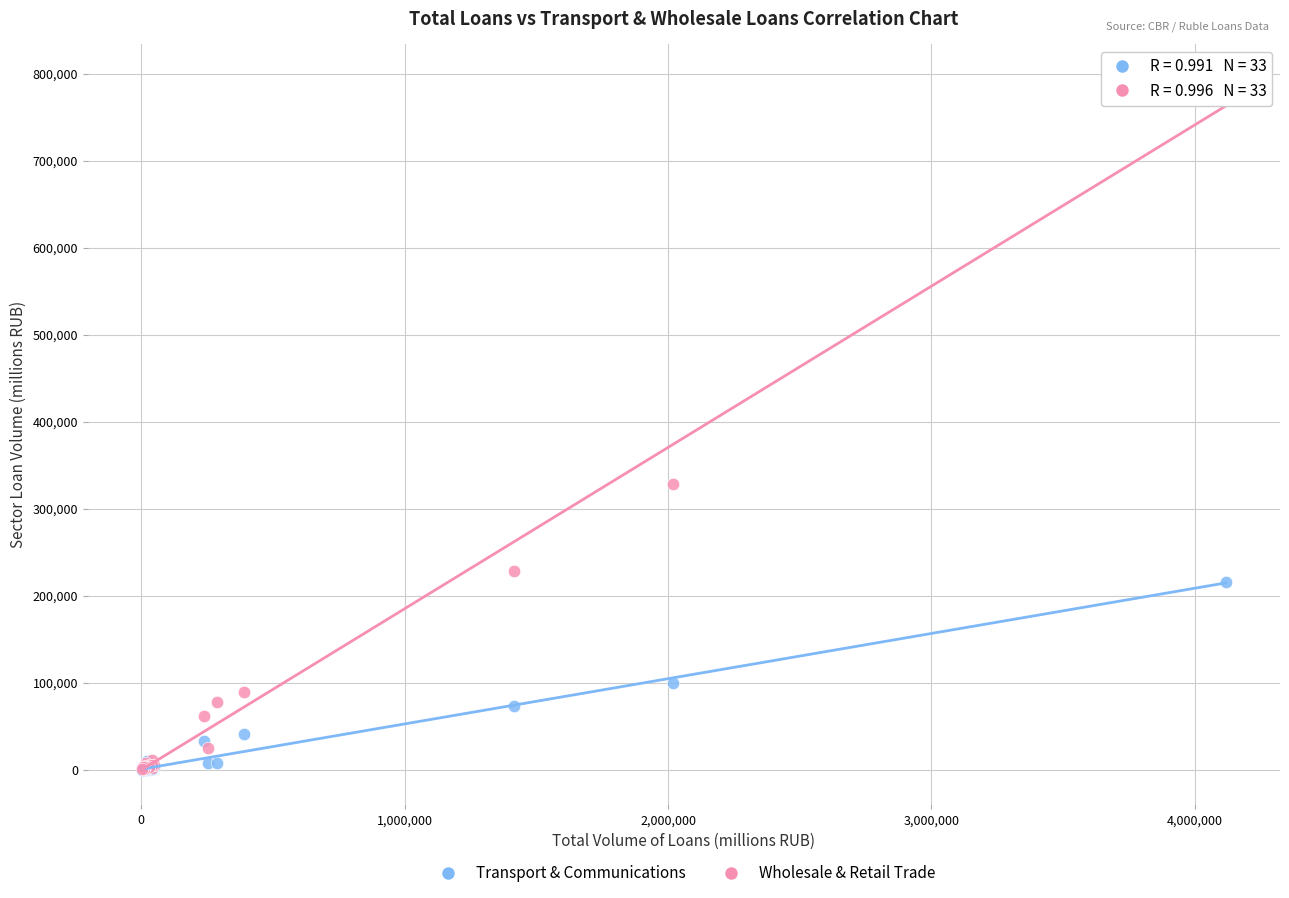

Across all series, what Y value is closest to 396894?

327937